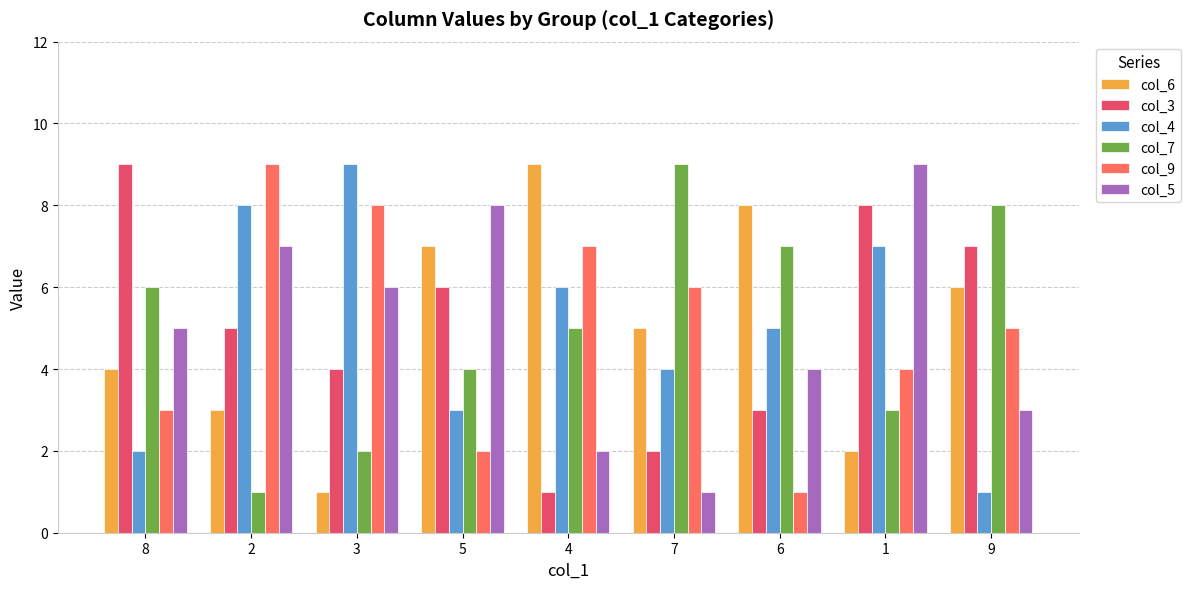

What is the difference between the maximum and minimum values in the col_7 series?

8